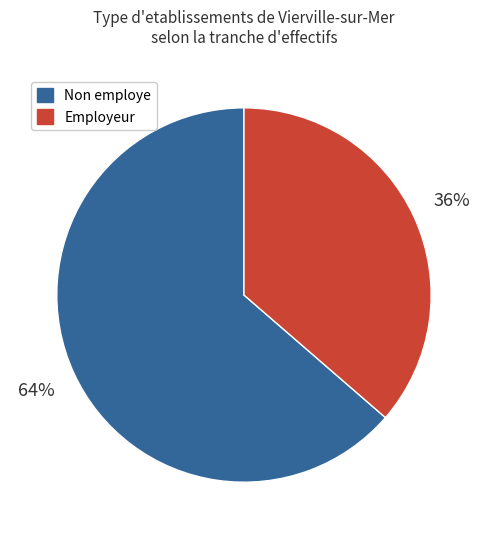

To the nearest percent, what percentage of the pie is Employeur?

36%